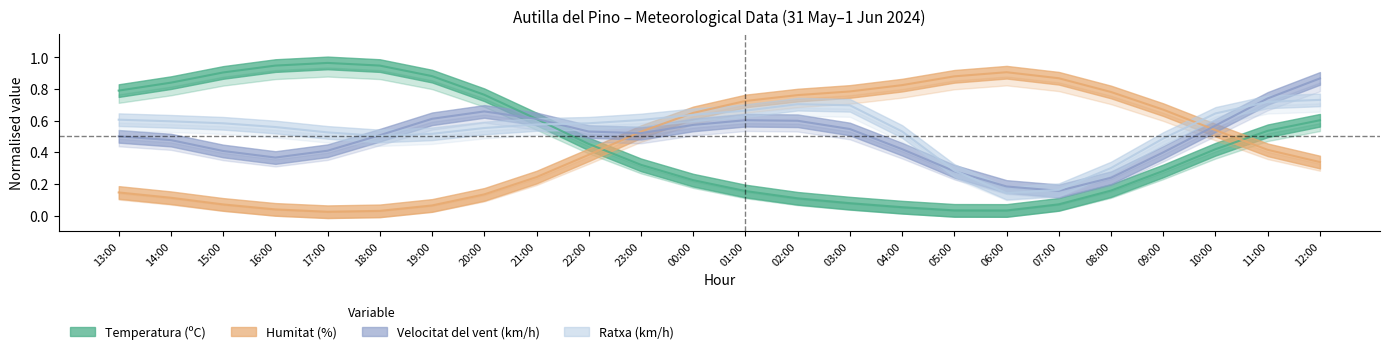

Between which two adjacent categories do Temperatura (ºC) and Humitat (%) first intersect?

22:00 and 23:00